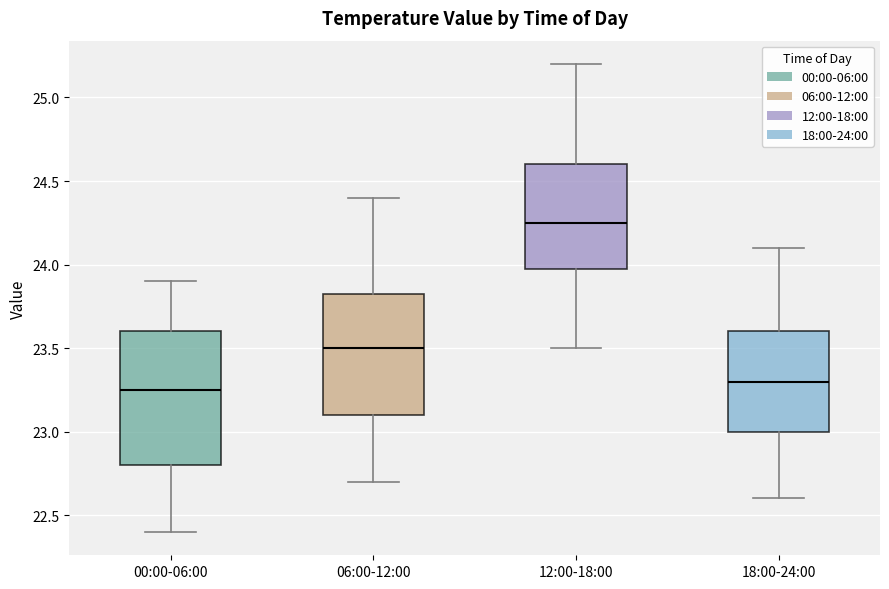

Comparing the boxes themselves (not the whiskers), which one is the tallest?

00:00-06:00